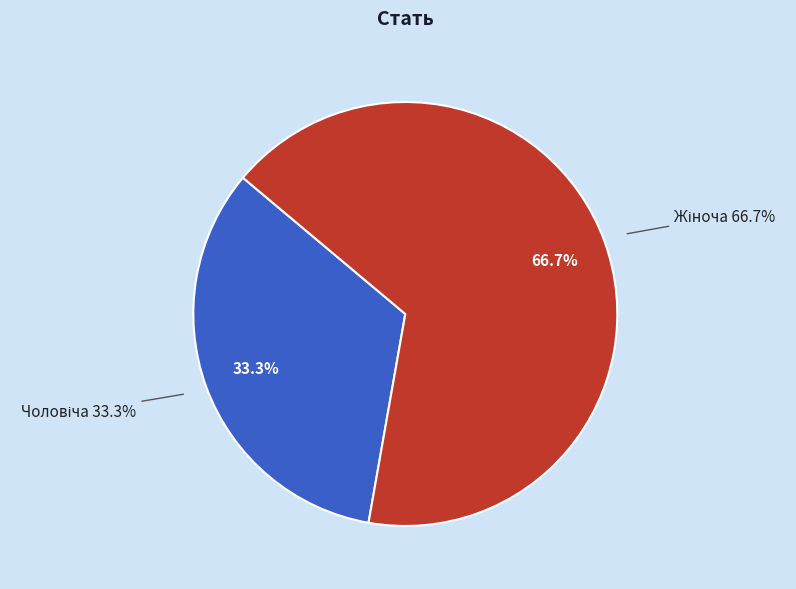

How many segments does this pie chart have?

2